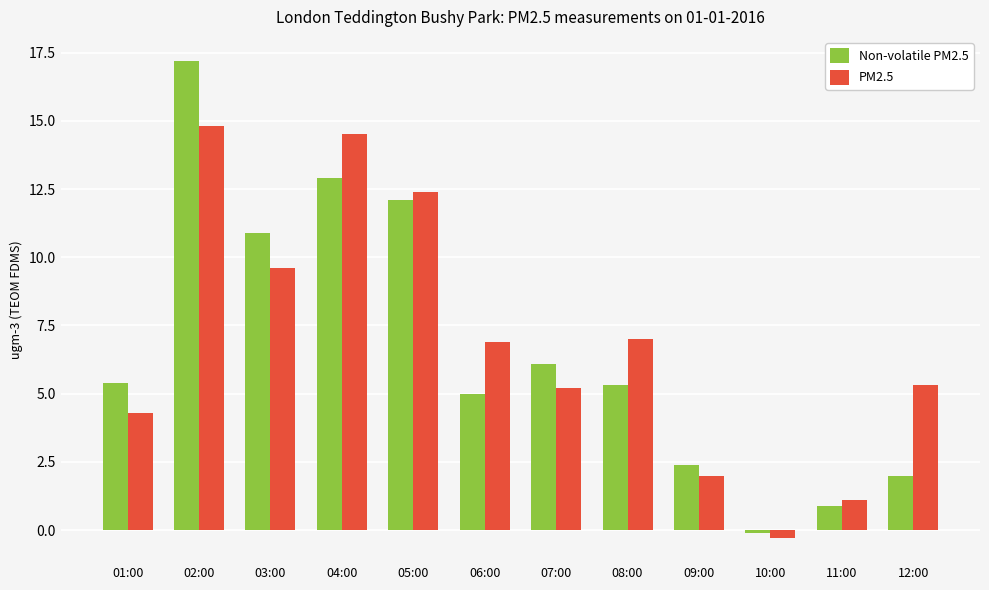

What is the difference between the Non-volatile PM2.5 values at 09:00 and 05:00?

9.7